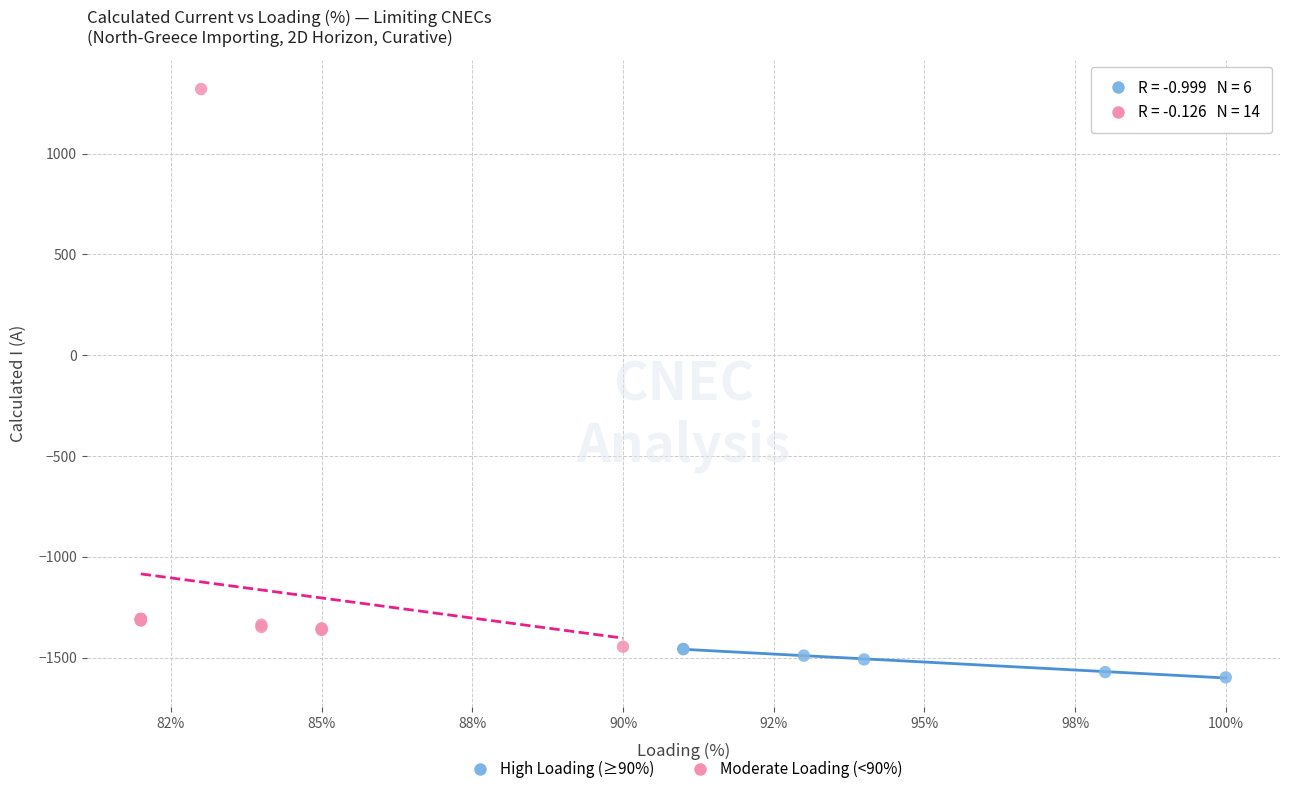

Which series contains the lowest Y value?

High Loading (≥90%)